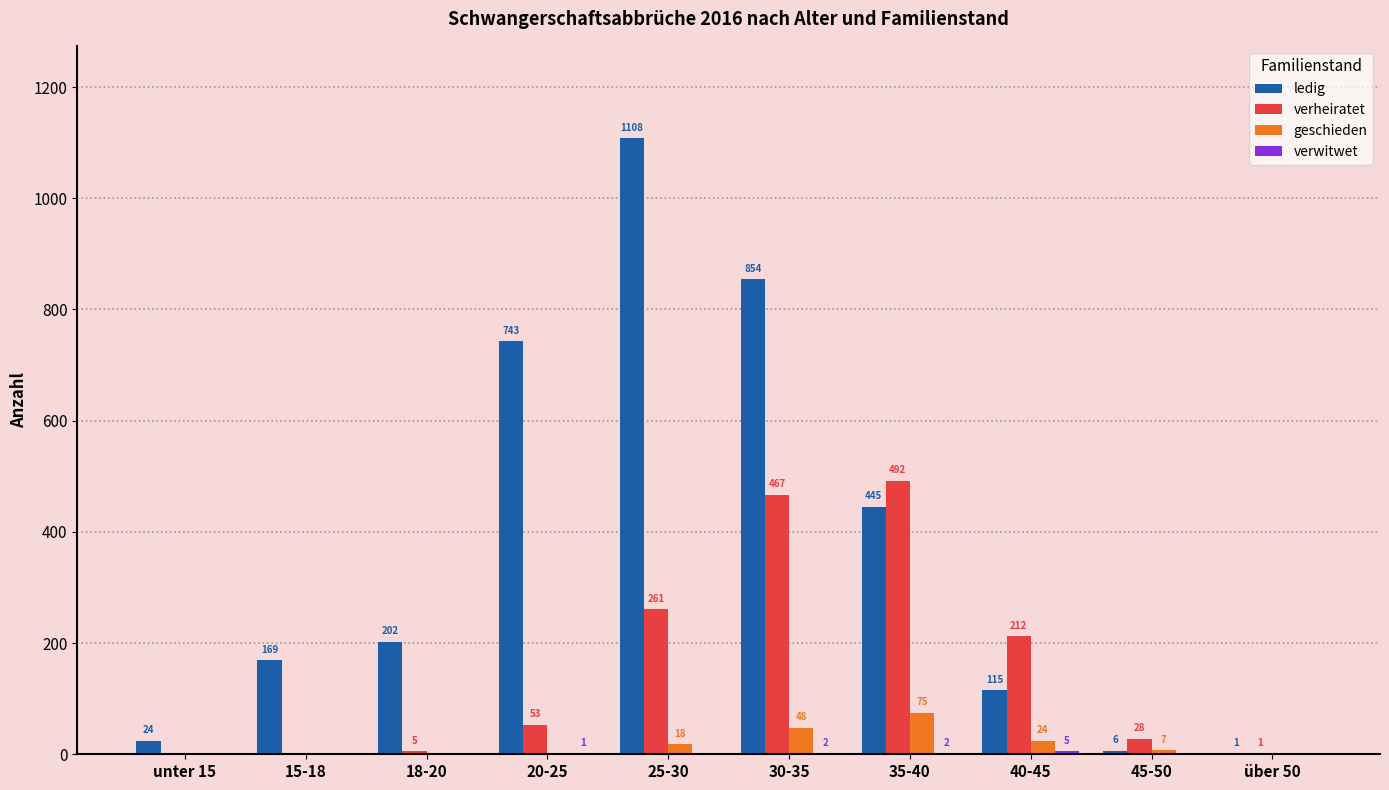

Is it true that geschieden equals 0 at 20-25?

True